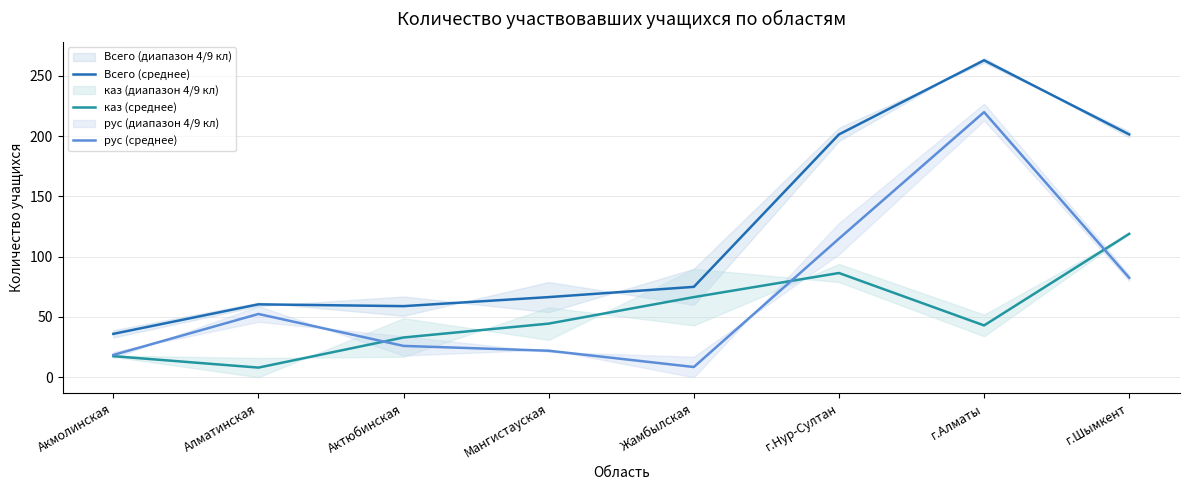

Rank the series by their average value, from lowest to highest.

каз (среднее), рус (среднее), Всего (среднее)